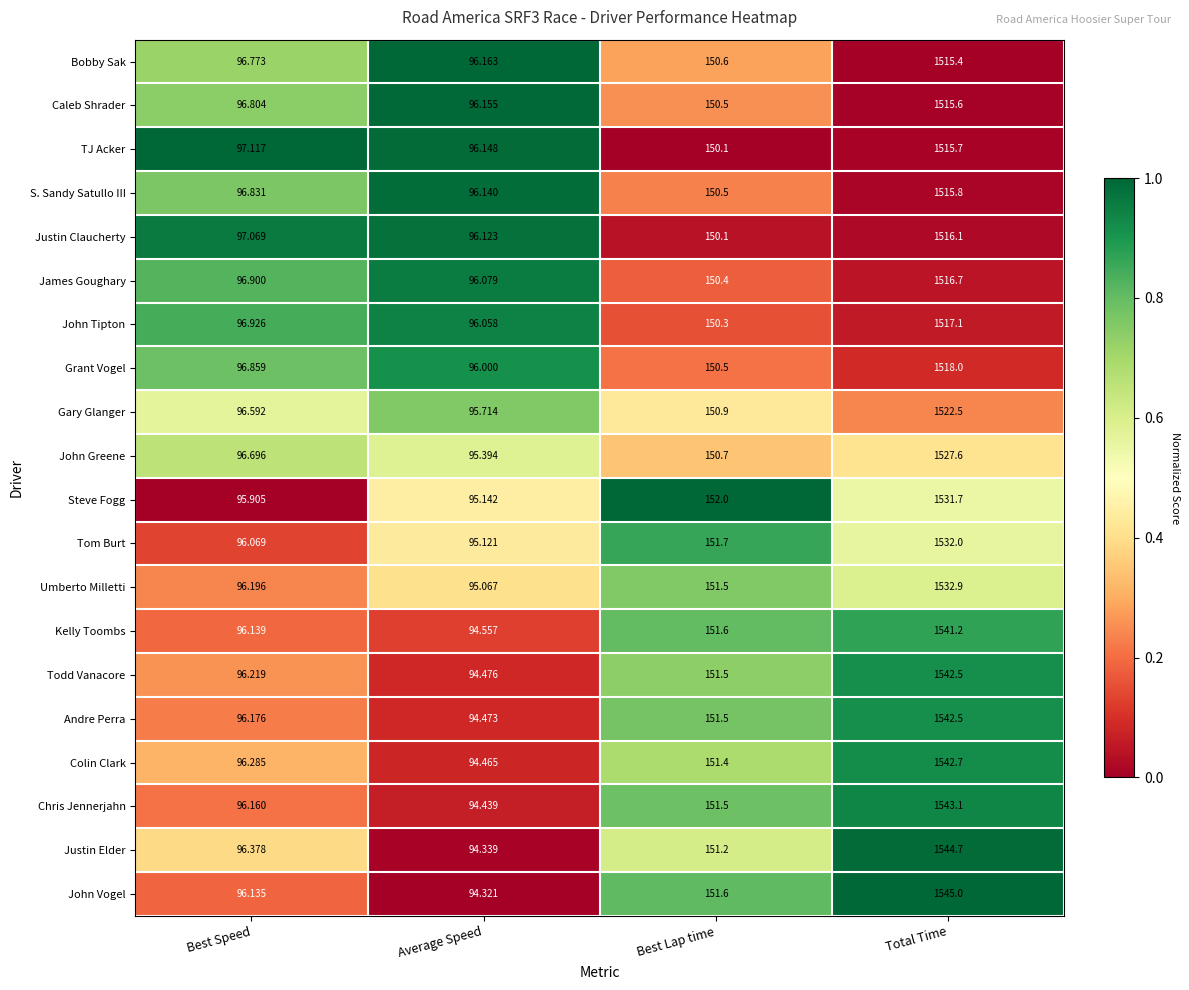

What is the total value across all series at Best Speed?

1930.2